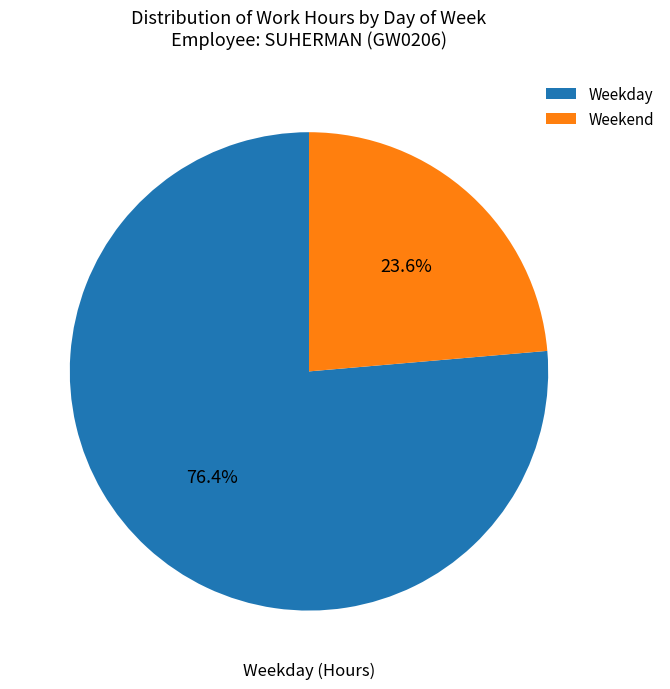

What is the total percentage of Weekend and Weekday?

100.0%